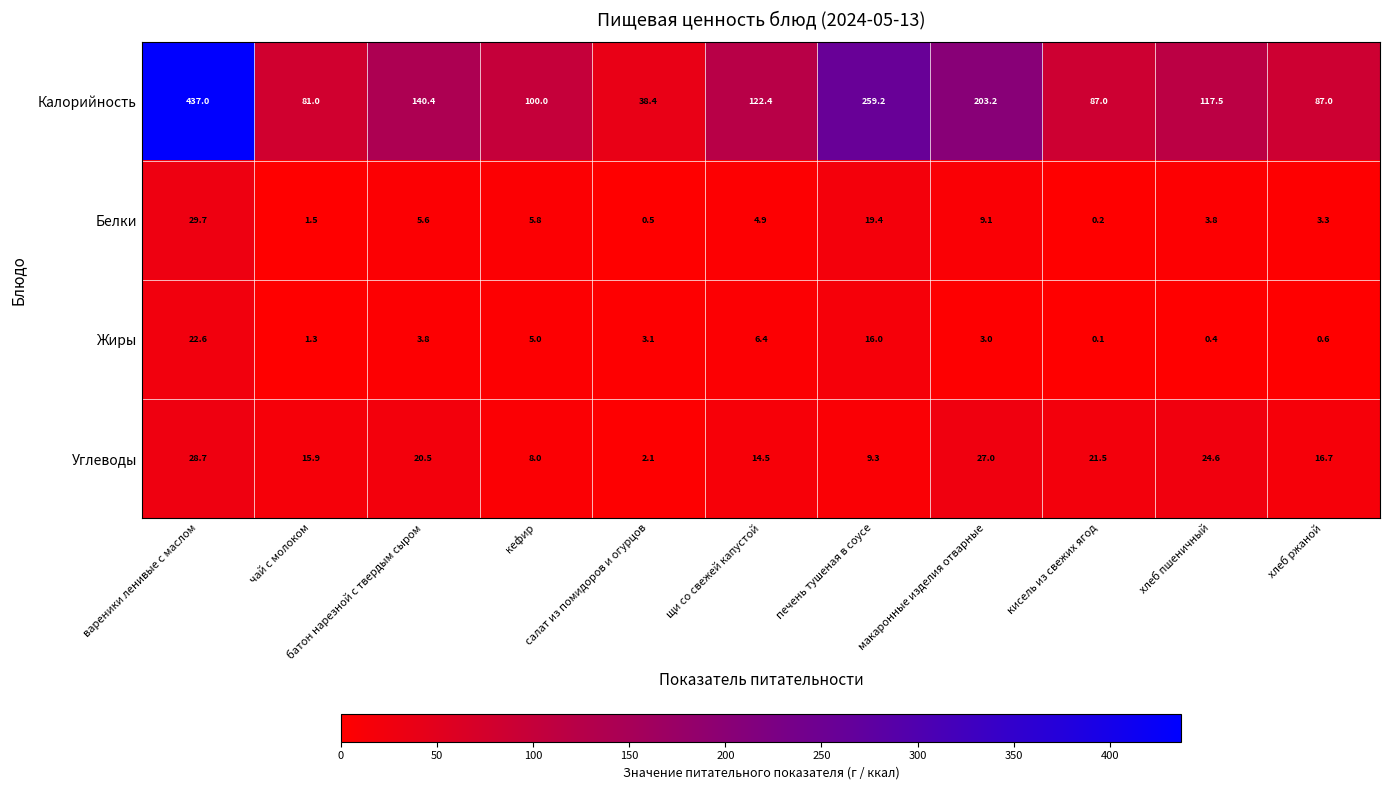

What is the difference between the second highest and minimum values in the Жиры series?

15.9